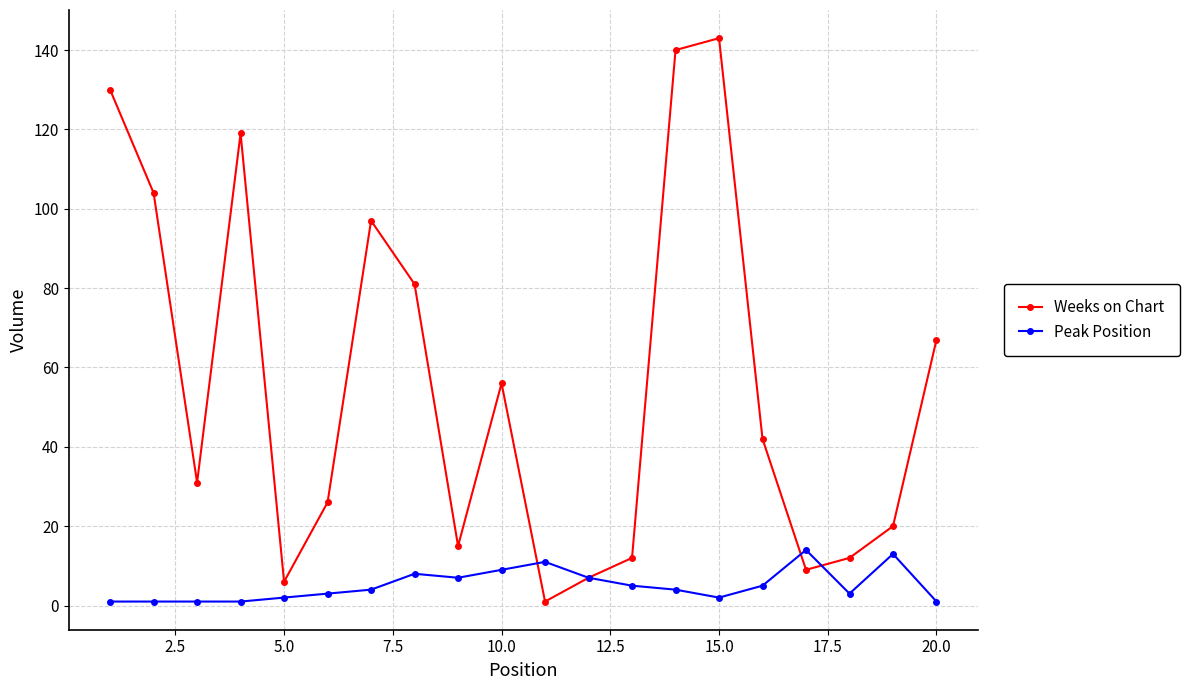

Reading left to right, extract all data points from this chart.

Weeks on Chart: 130	104	31	119	6	26	97	81	15	56	1	7	12	140	143	42	9	12	20	67
Peak Position: 1	1	1	1	2	3	4	8	7	9	11	7	5	4	2	5	14	3	13	1